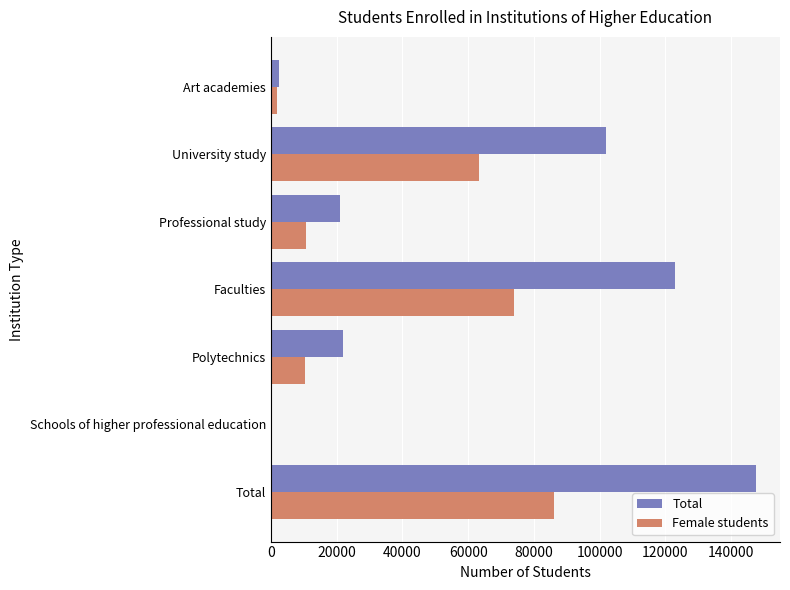

Count the number of categories in the chart.

7